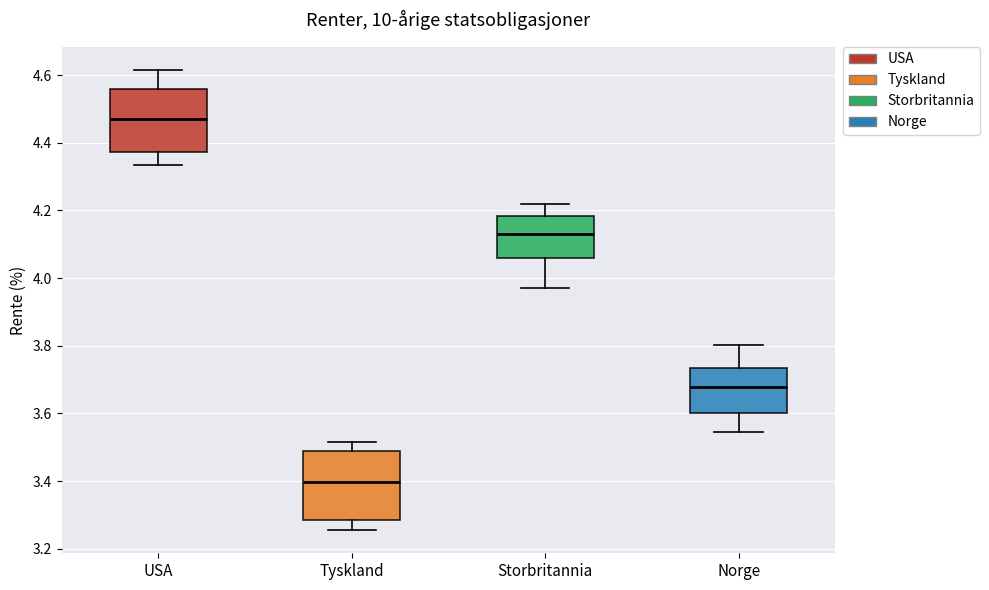

Reading left to right, read every box against the y-axis: the position of its median line, the range the box covers, and the ends of its whiskers. The values are not printed on the chart, so give them approximately, as read against the axis.

USA: median 4.46, box 4.38 to 4.56, whiskers 4.34 to 4.62
Tyskland: median 3.40, box 3.28 to 3.48, whiskers 3.26 to 3.52
Storbritannia: median 4.12, box 4.06 to 4.18, whiskers 3.98 to 4.22
Norge: median 3.68, box 3.60 to 3.74, whiskers 3.54 to 3.80